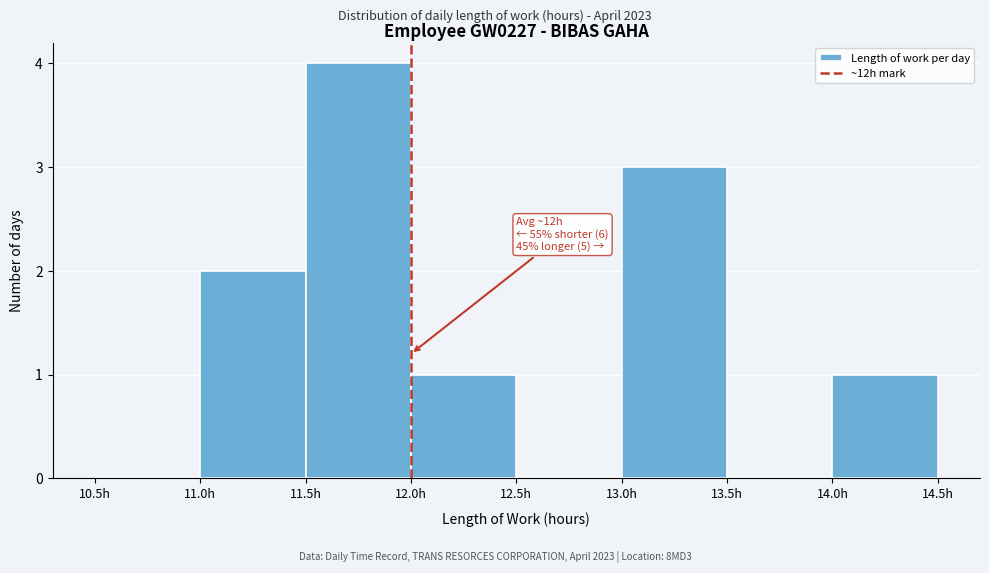

Which range on the x-axis has the tallest bar?

11.5 to 12.0